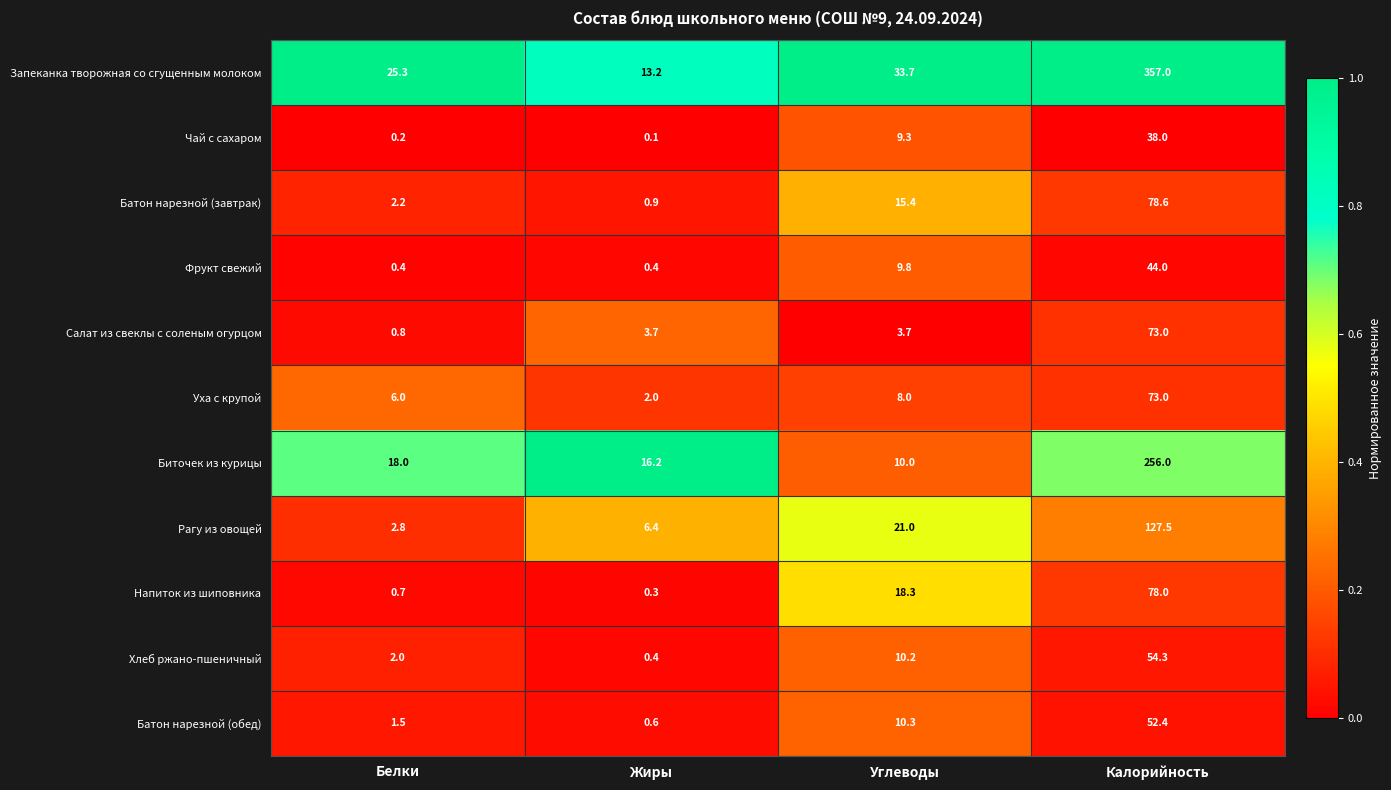

What is the difference between the maximum and minimum values in the Фрукт свежий series?

43.6